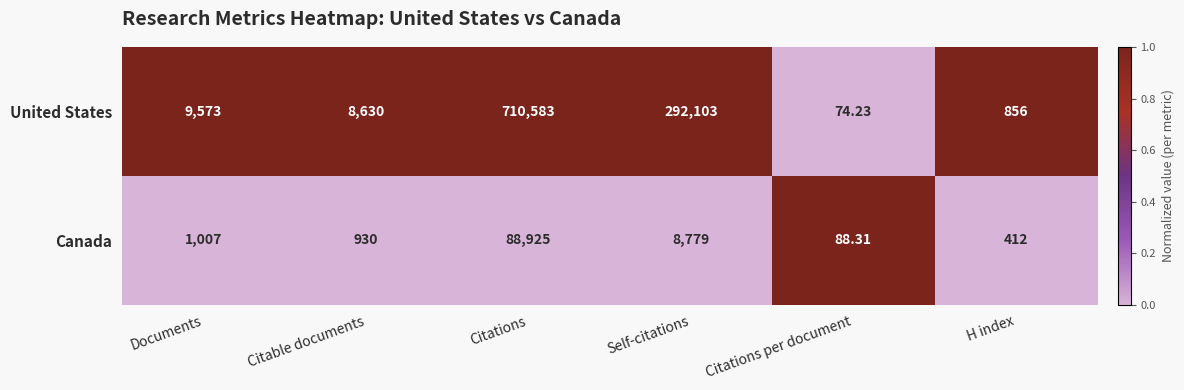

Between Self-citations and H index, which series saw the biggest shift?

United States